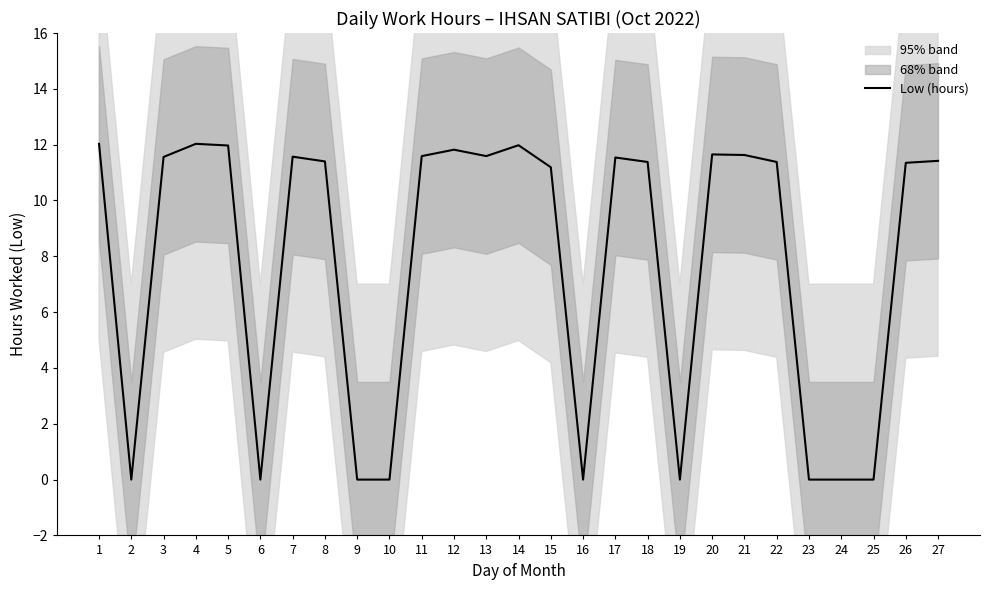

At which label is the value closest to 6?

15